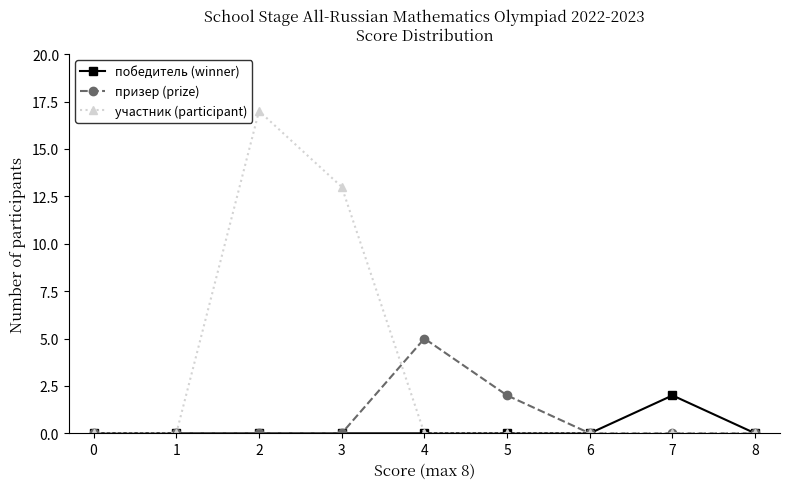

The value of участник (participant) at 8 is 0. True or false?

True